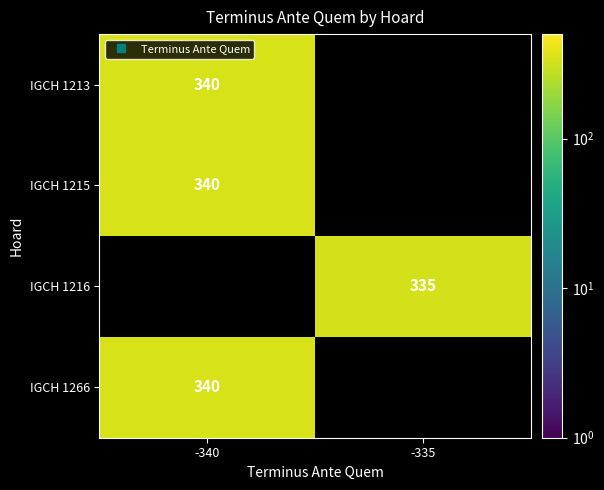

What is the highest value of the IGCH 1215 series?

340.0